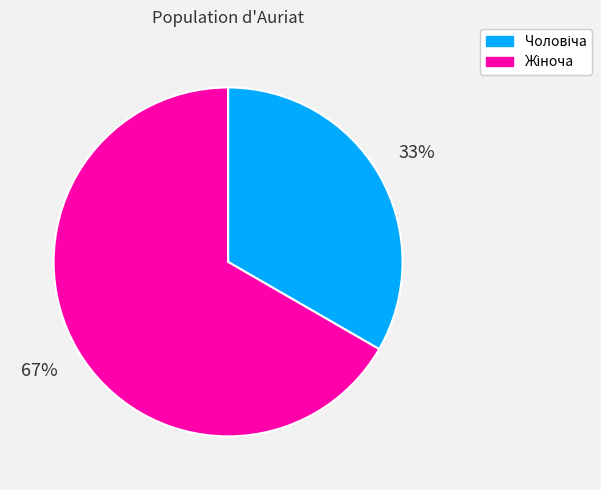

To the nearest percent, what is the average slice percentage?

50%